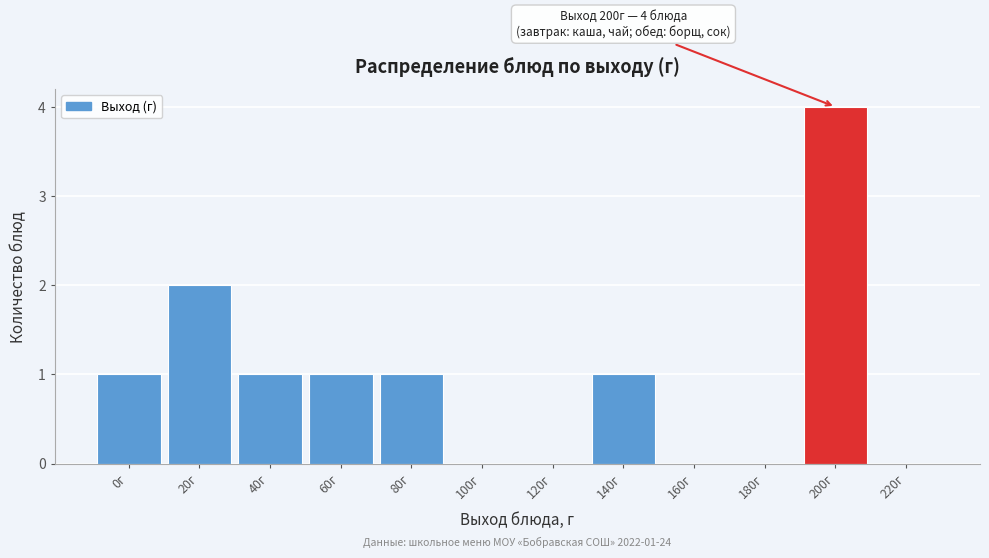

Reading right to left, transcribe all the data shown in this chart.

220г=0	200г=4	180г=0	160г=0	140г=1	120г=0	100г=0	80г=1	60г=1	40г=1	20г=2	0г=1